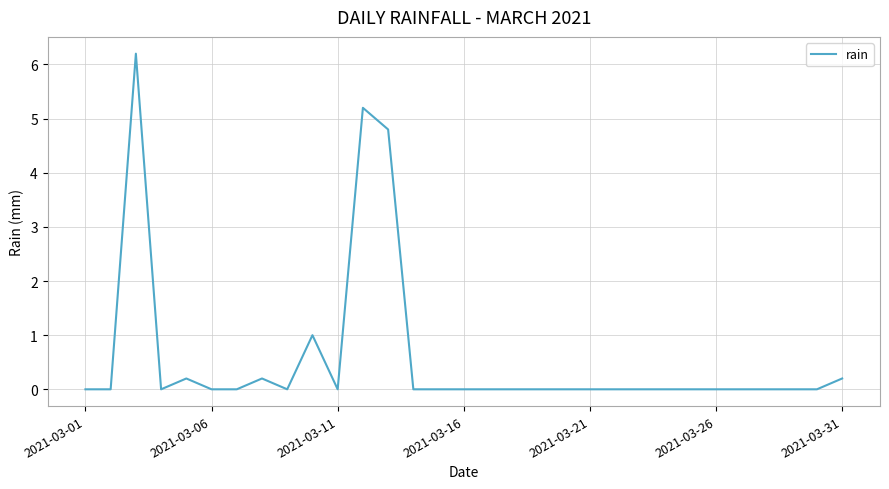

What is the greatest value displayed?

6.2